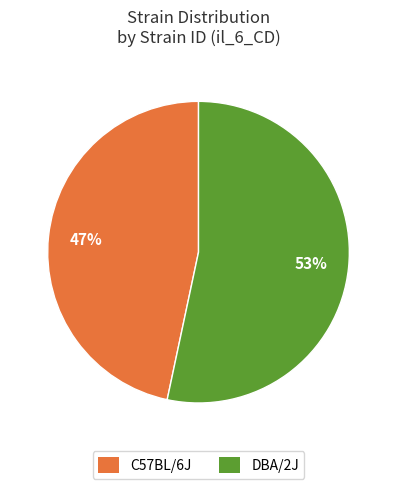

Do C57BL/6J and DBA/2J together represent more than half of the pie?

Yes